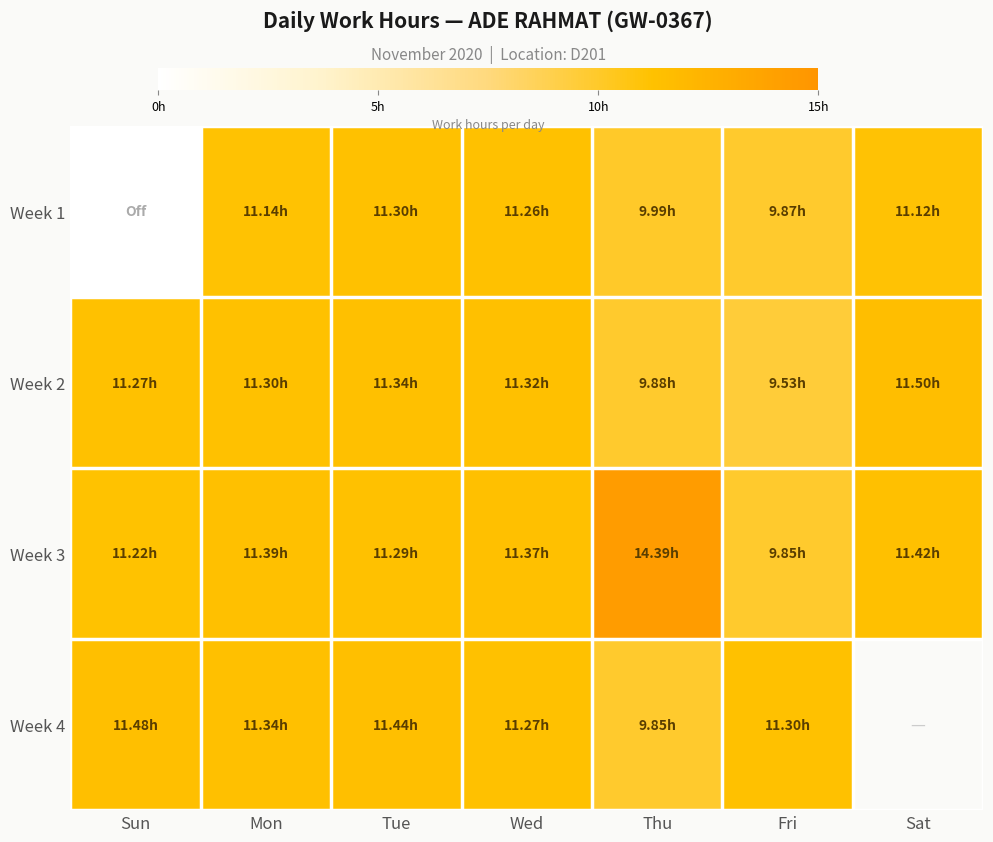

What is the maximum value for Week 1?

11.3